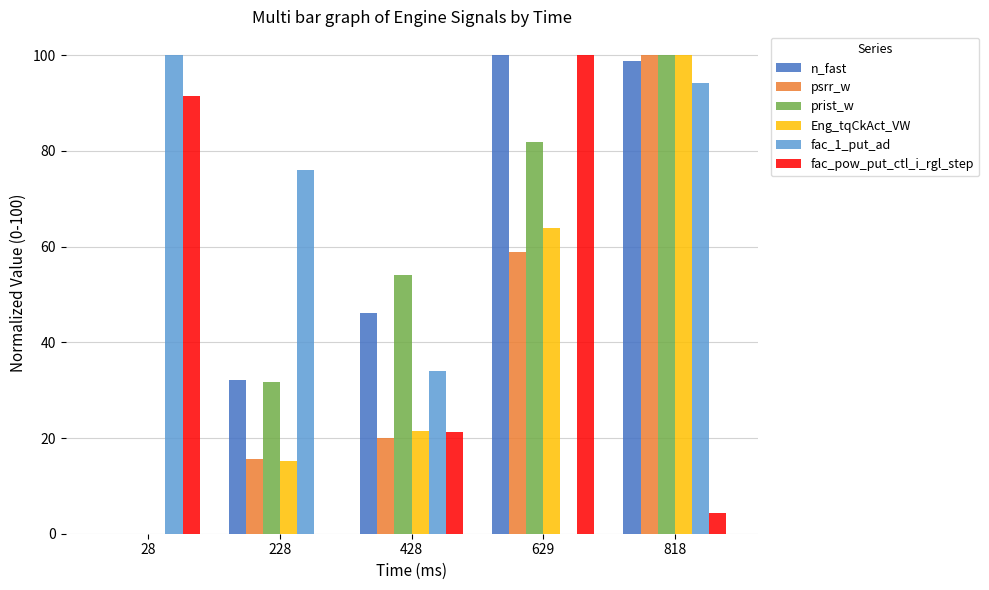

Between 228 and 428, which series saw the biggest shift?

fac_1_put_ad